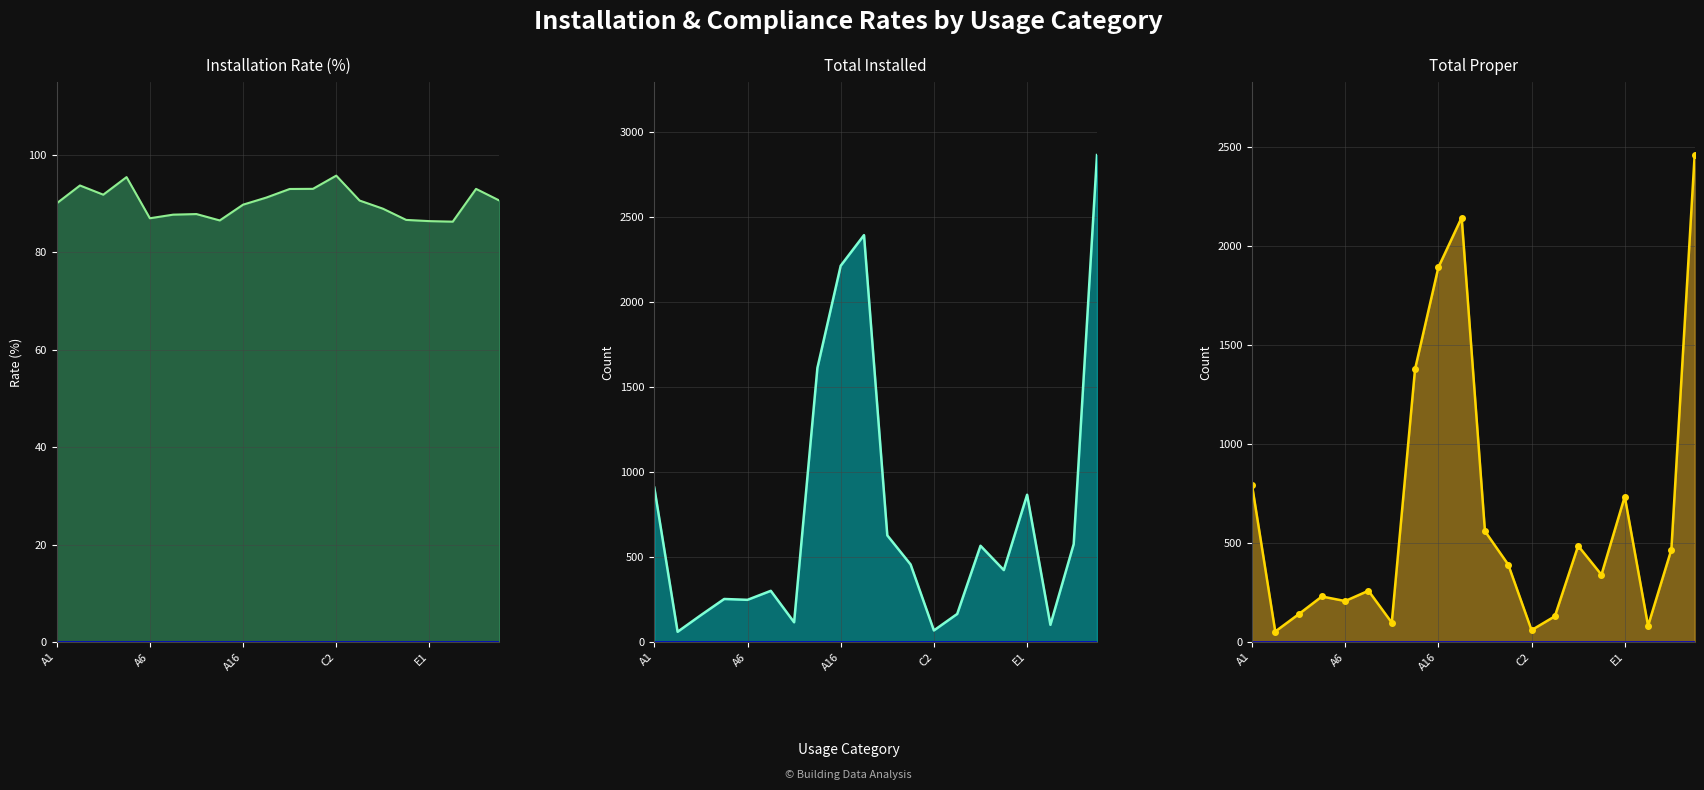

True or false: installed and proper cross at least once.

False